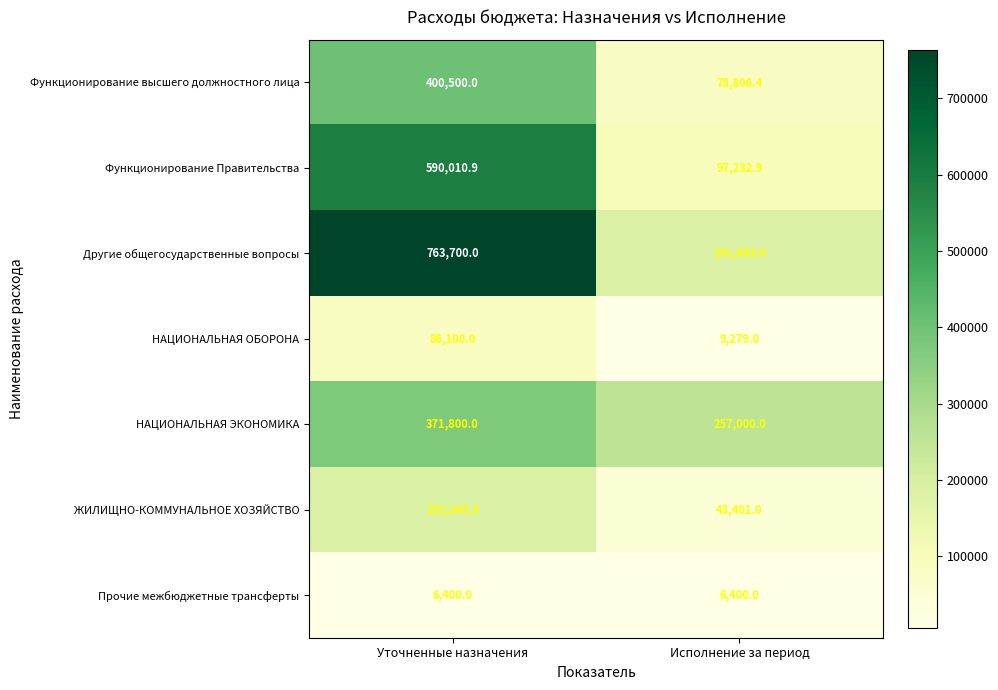

What is the smallest value displayed?

6400.0